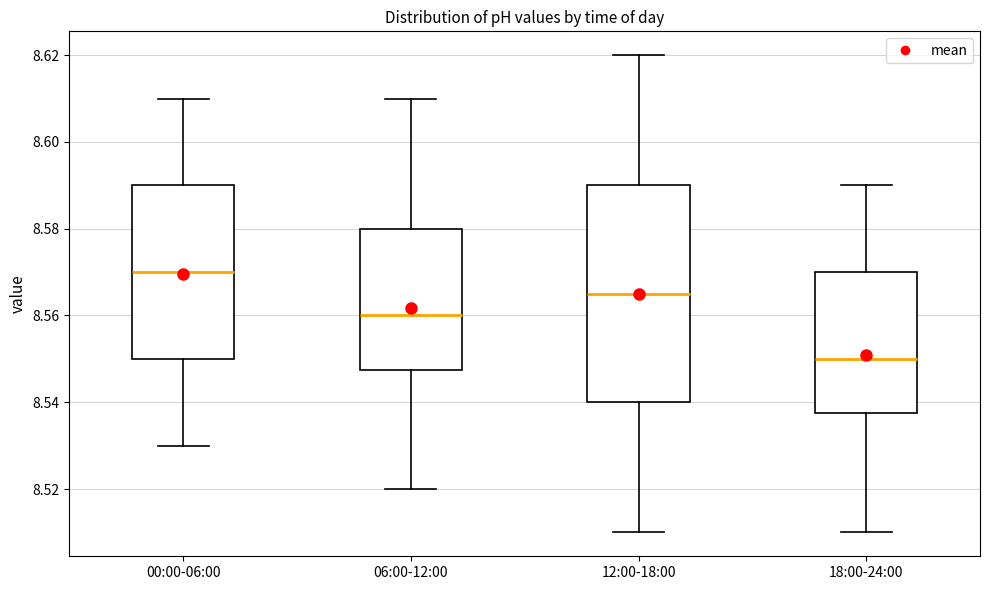

Which box is the tallest, from its lower edge to its upper edge?

12:00-18:00